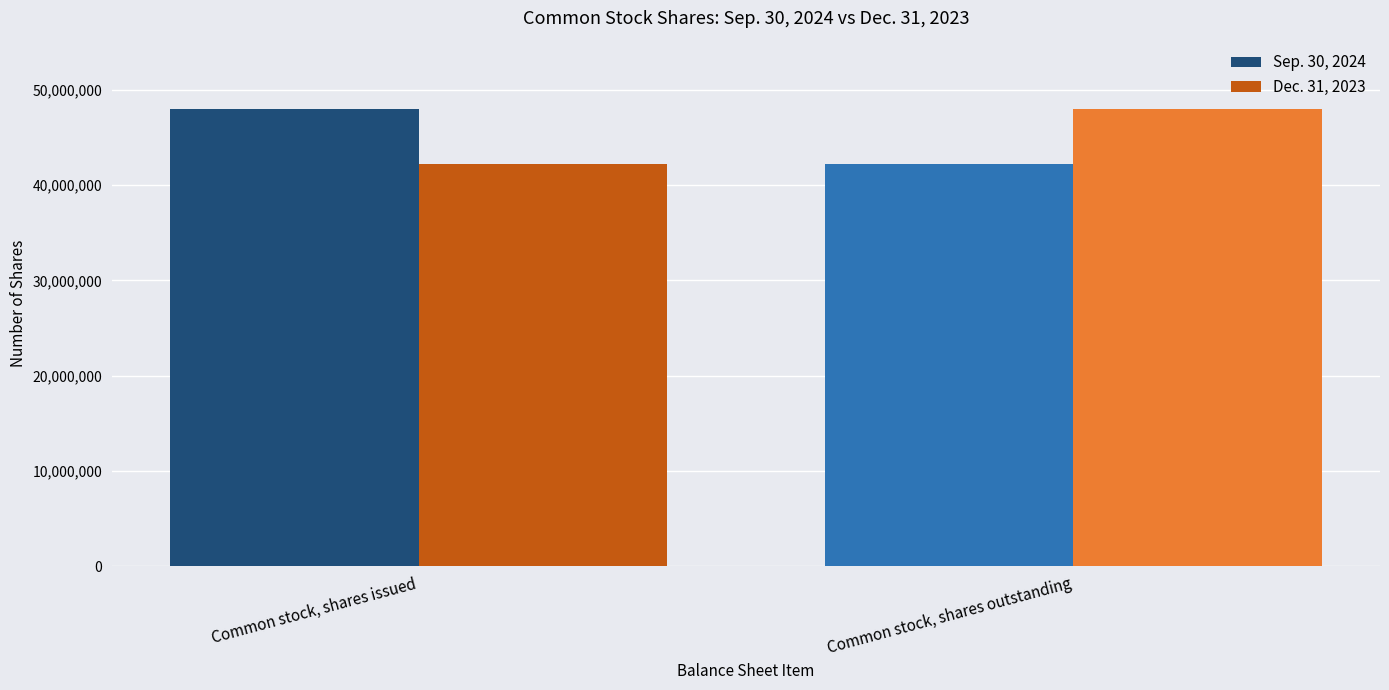

What are all the series names shown in the legend?

Sep. 30, 2024, Dec. 31, 2023